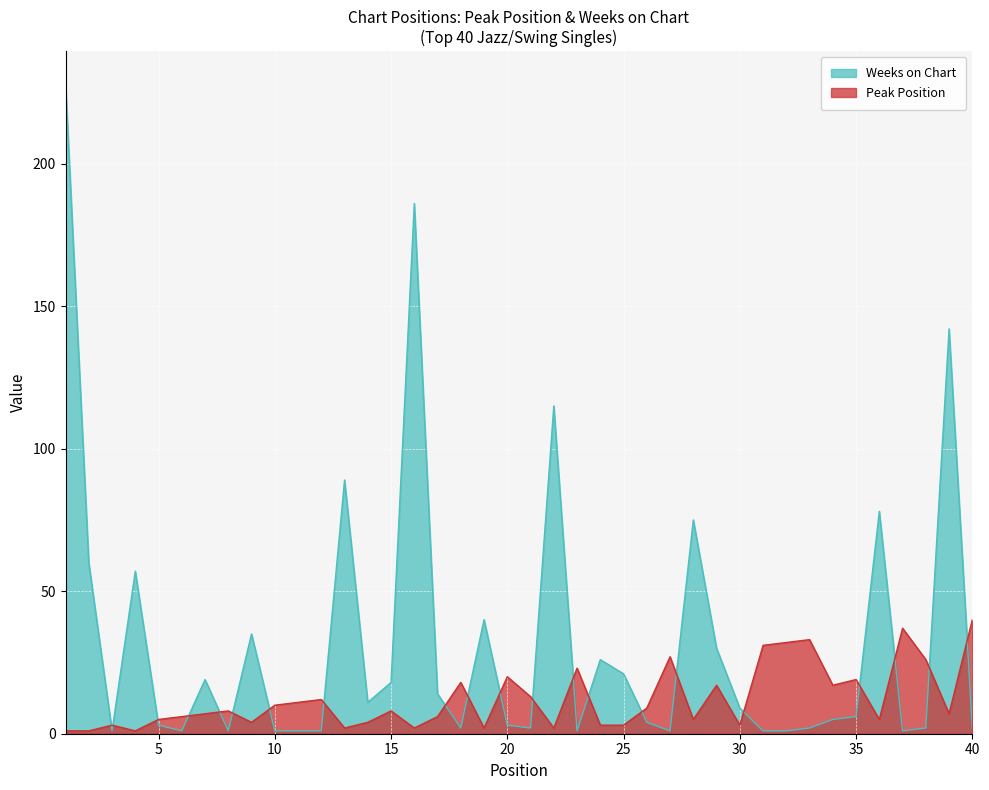

Reading left to right, extract all data points from this chart.

Peak Position: 1=1	2=1	3=3	4=1	5=5	6=6	7=7	8=8	9=4	10=10	11=11	12=12	13=2	14=4	15=8	16=2	17=6	18=18	19=2	20=20	21=13	22=2	23=23	24=3	25=3	26=9	27=27	28=5	29=17	30=3	31=31	32=32	33=33	34=17	35=19	36=5	37=37	38=26	39=7	40=40
Weeks on Chart: 1=228	2=60	3=1	4=57	5=3	6=1	7=19	8=1	9=35	10=1	11=1	12=1	13=89	14=11	15=18	16=186	17=14	18=2	19=40	20=3	21=2	22=115	23=1	24=26	25=21	26=4	27=1	28=75	29=30	30=9	31=1	32=1	33=2	34=5	35=6	36=78	37=1	38=2	39=142	40=2